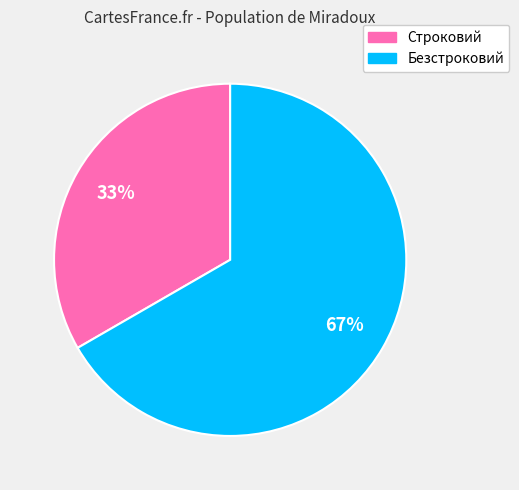

Count the number of slices in the pie.

2